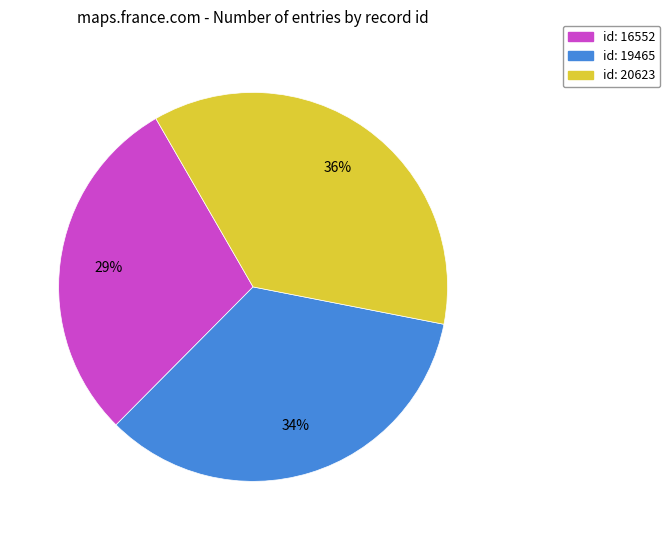

Rank the categories by value from lowest to highest.

id: 16552, id: 19465, id: 20623